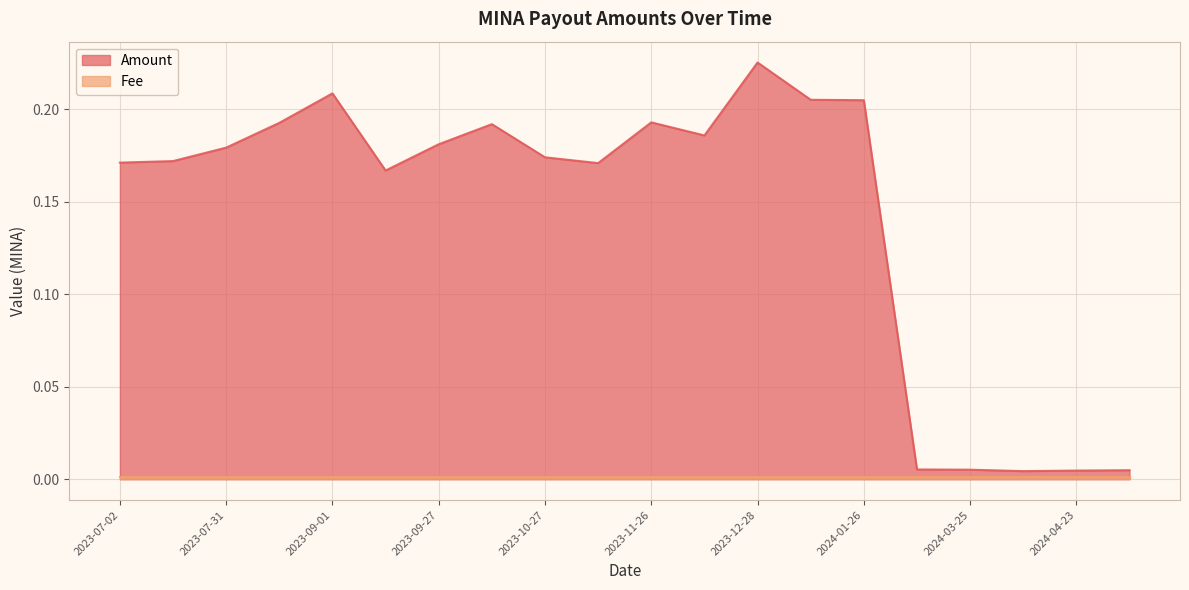

Which category has the lowest value in the Fee series?

2024-05-09